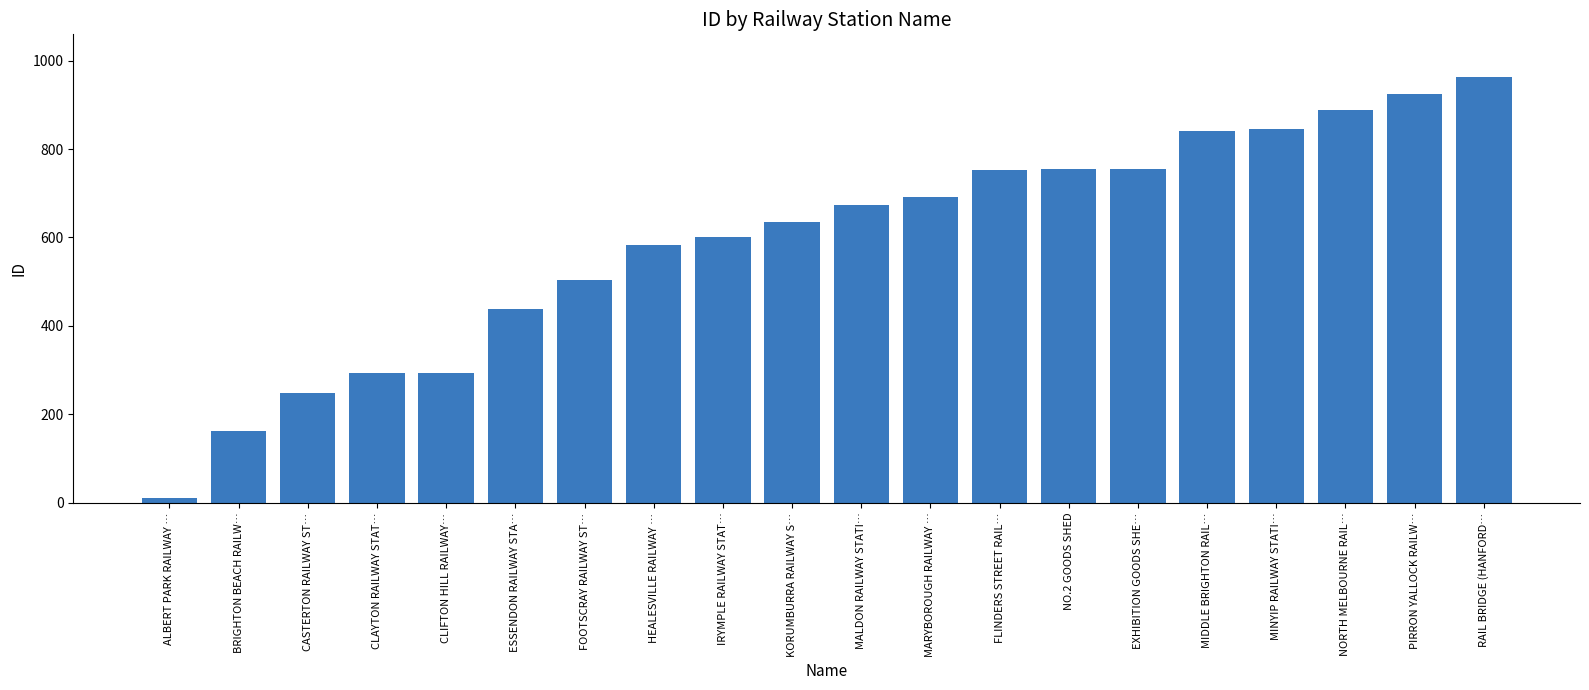

Does the chart contain stacked bars?

No